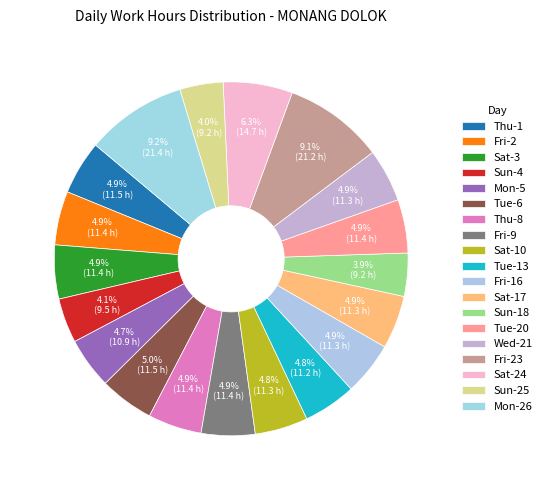

How many slices are in this pie chart?

19